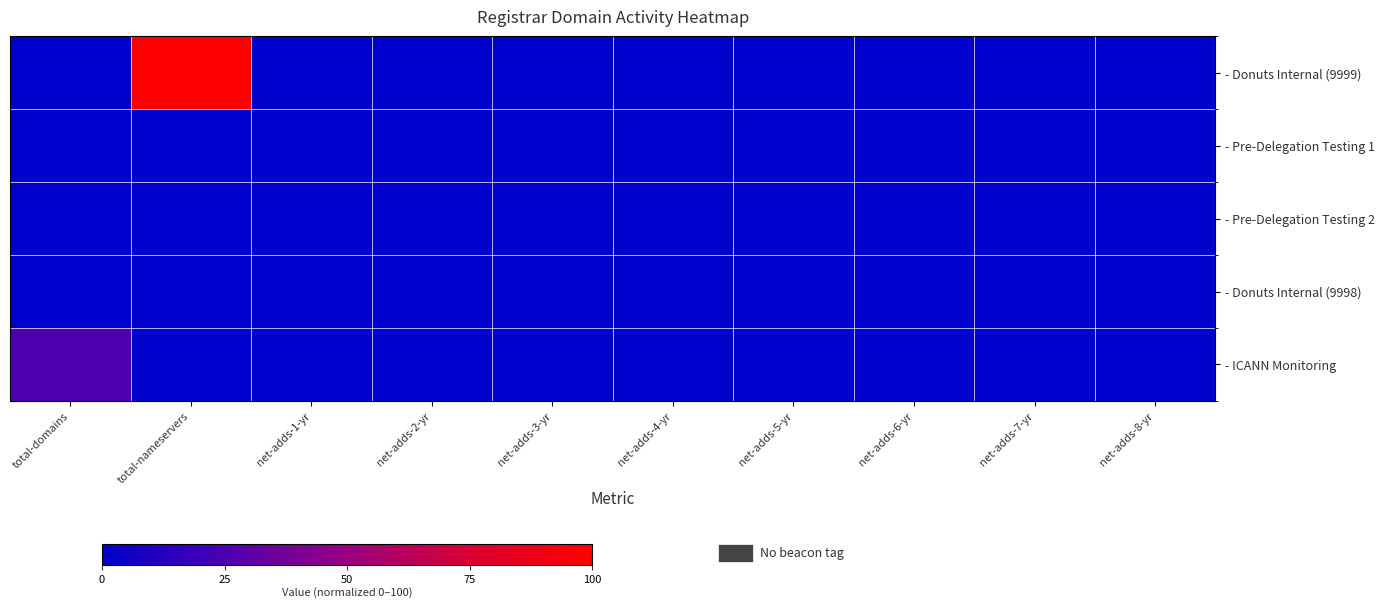

Which series has the widest spread of values?

- Donuts Internal (9999)